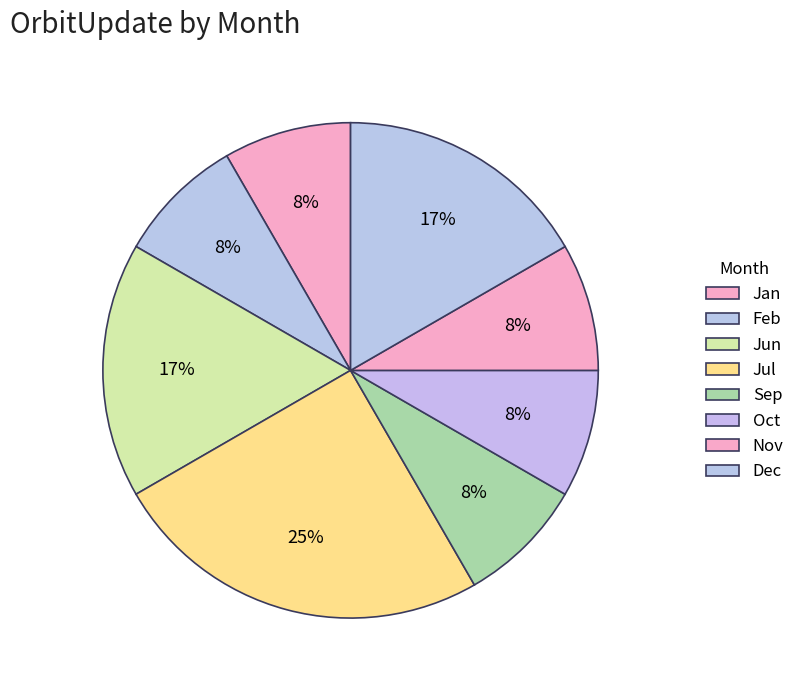

To the nearest percent, what portion does Oct represent?

8%